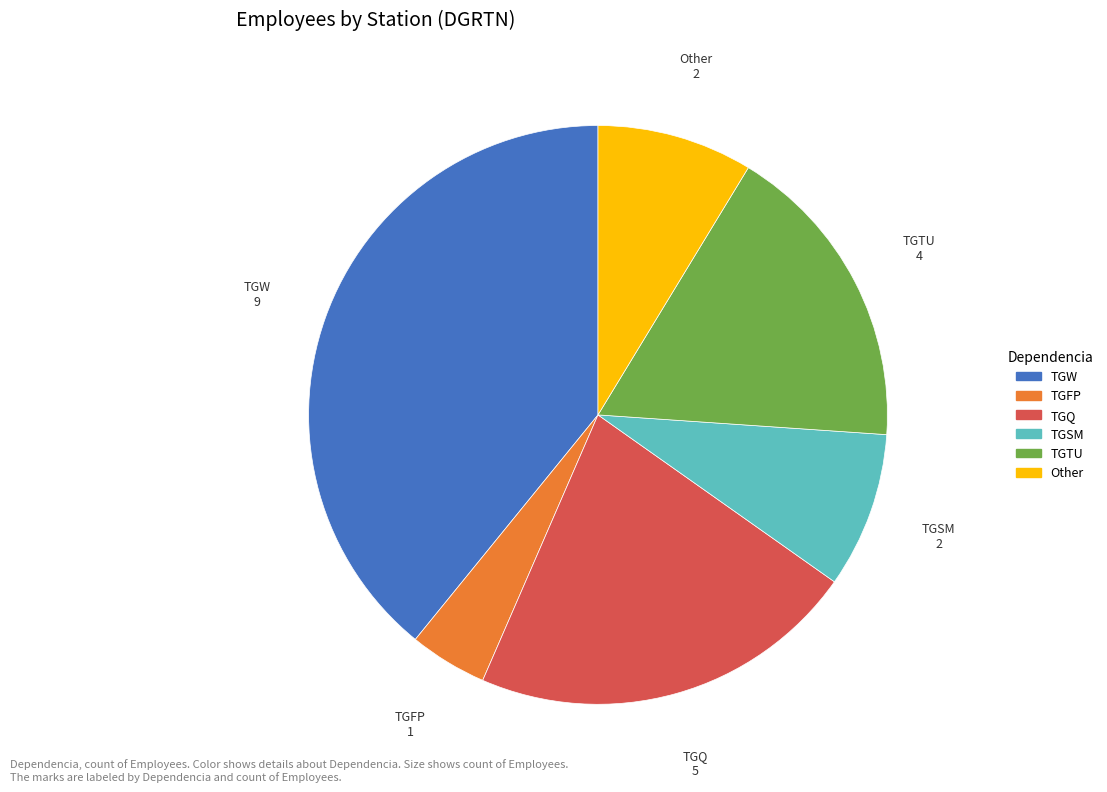

Does TGSM account for over 50% of the chart?

No